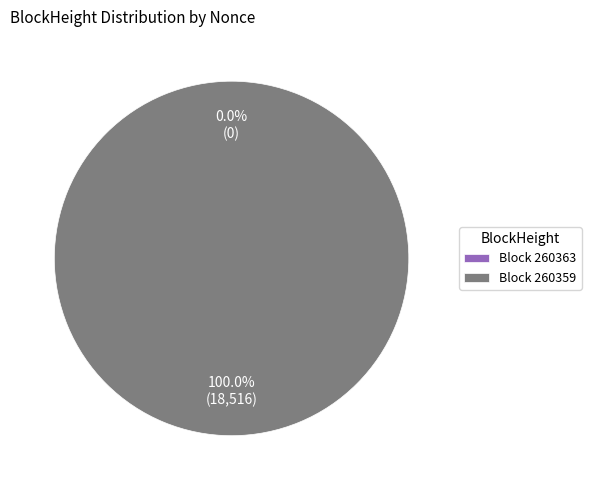

Which slice is the largest?

260359